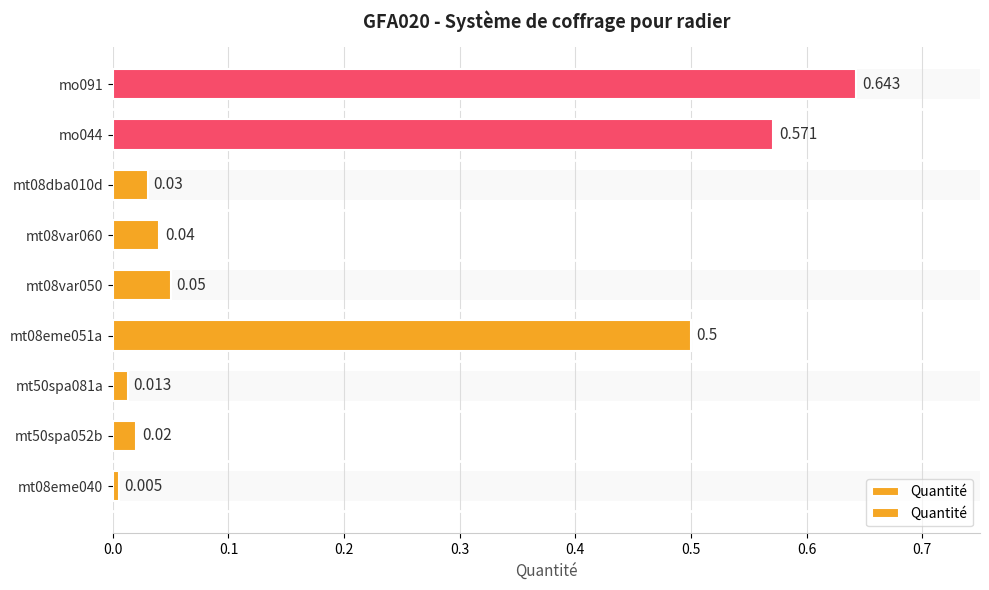

Reading left to right, transcribe all the data shown in this chart.

0.0	0.0	0.0	0.5	0.1	0.0	0.0	0.6	0.6